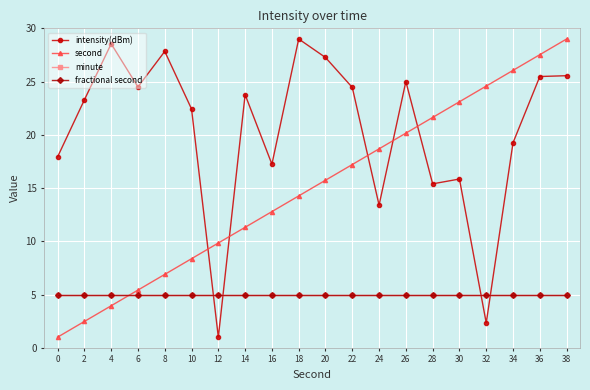

At which category is the sum across all series the highest?

38